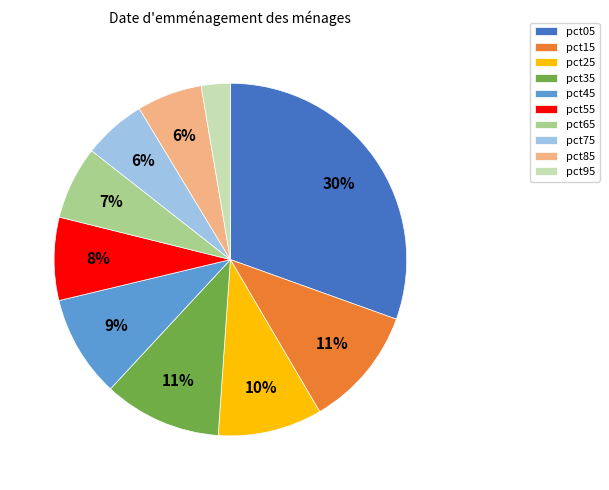

To the nearest percent, what is the difference between the pct55 and pct75 slice percentages?

2%